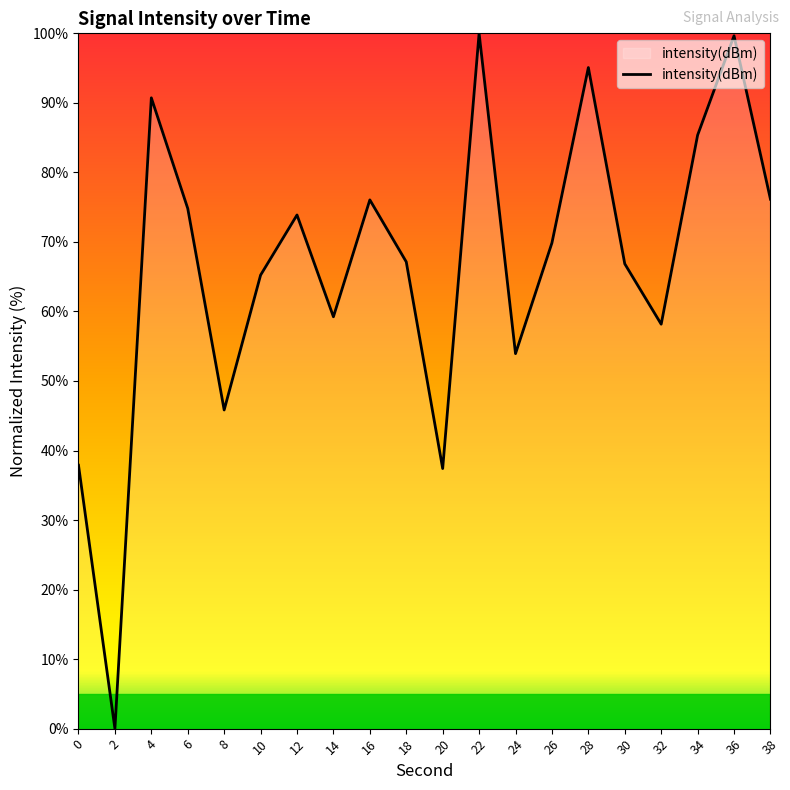

What is the change in value from 6 to 14?

-15.6